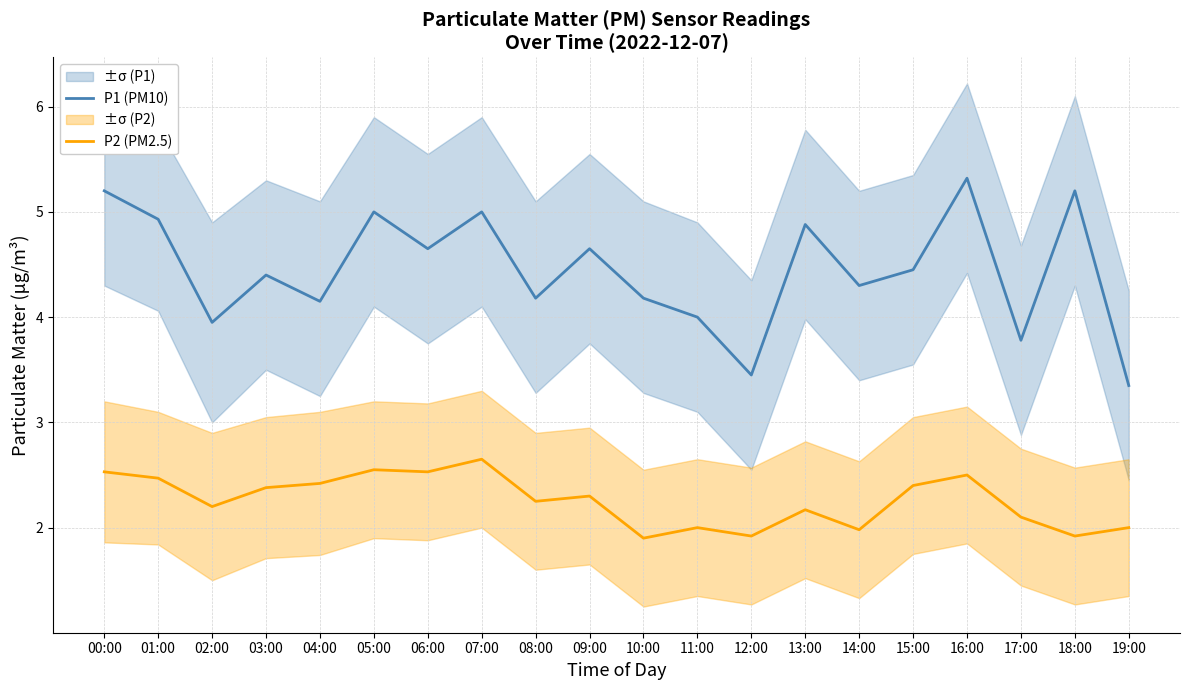

Which series has the largest total across all categories?

P1 (PM10)